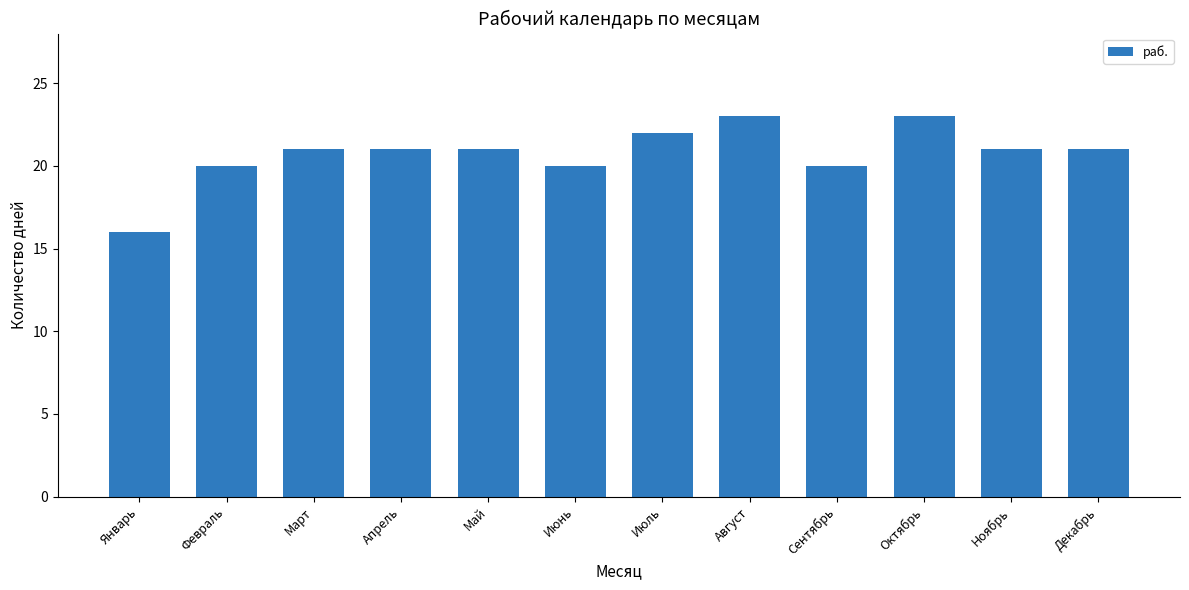

How many values are between 20 and 22?

9